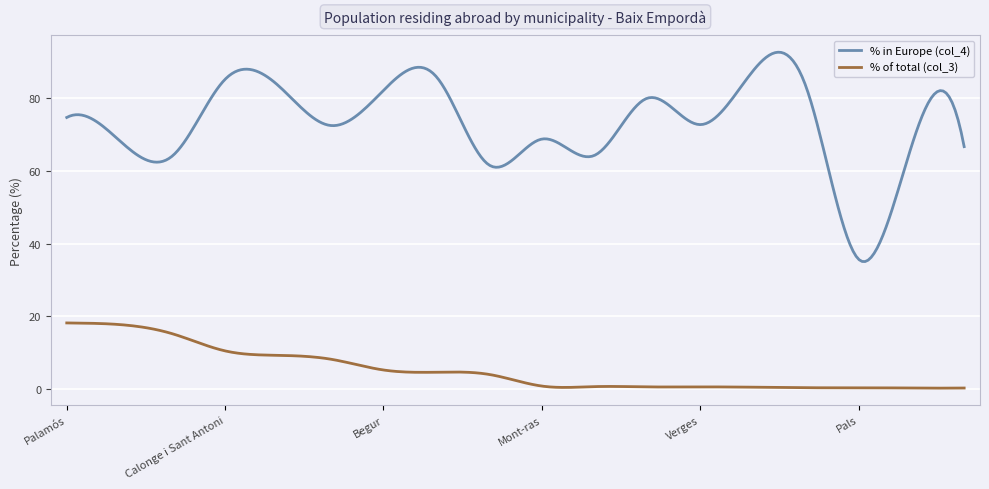

What is the highest value of the % in Europe (col_4) series?

92.6